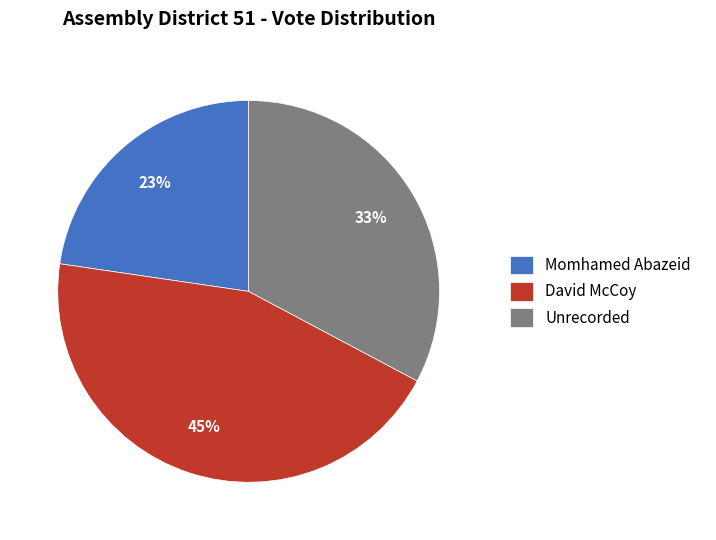

Is the sum of Unrecorded and David McCoy greater than half?

Yes